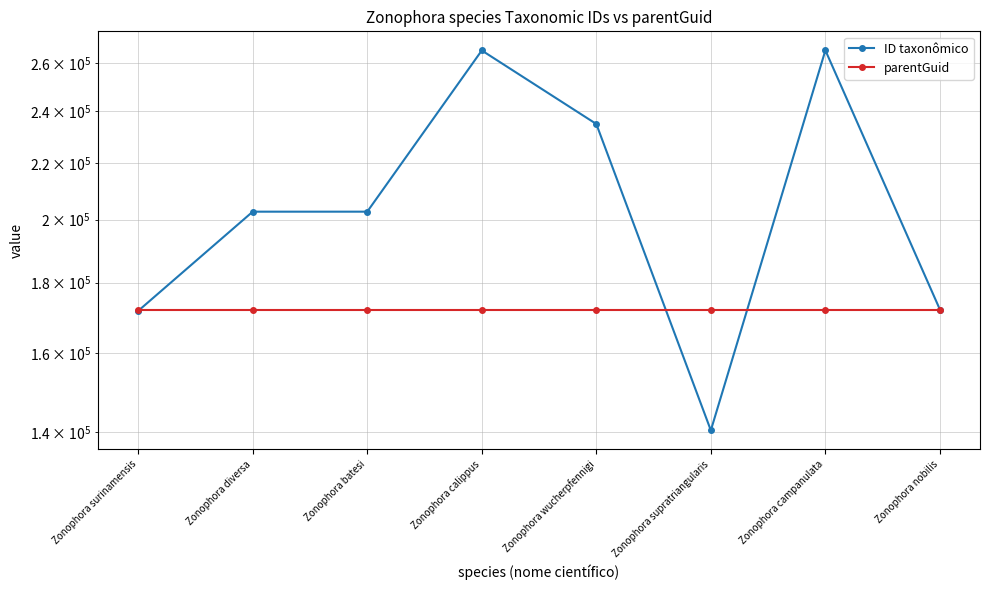

True or false: ID taxonômico has more than 1 interior local peaks.

True